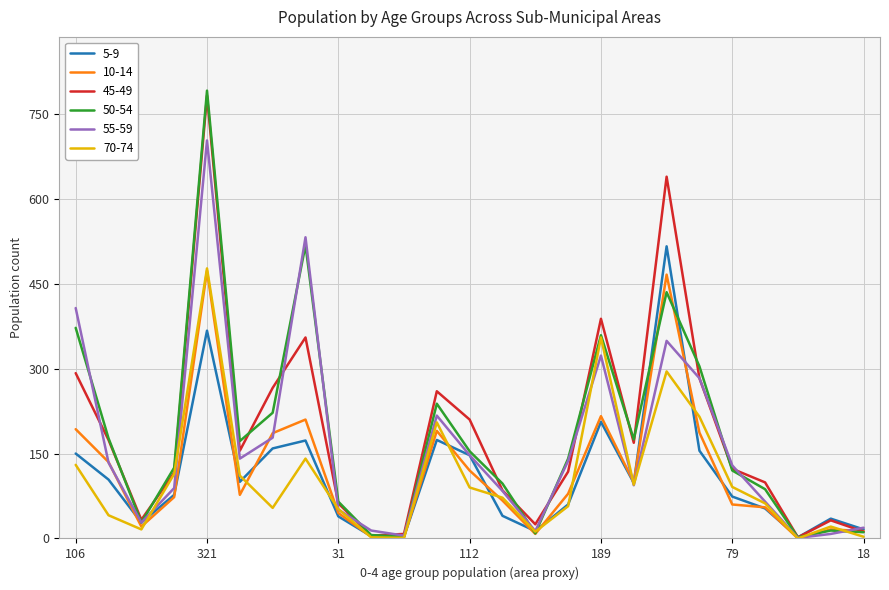

Between 83 and 148, which is larger?

148